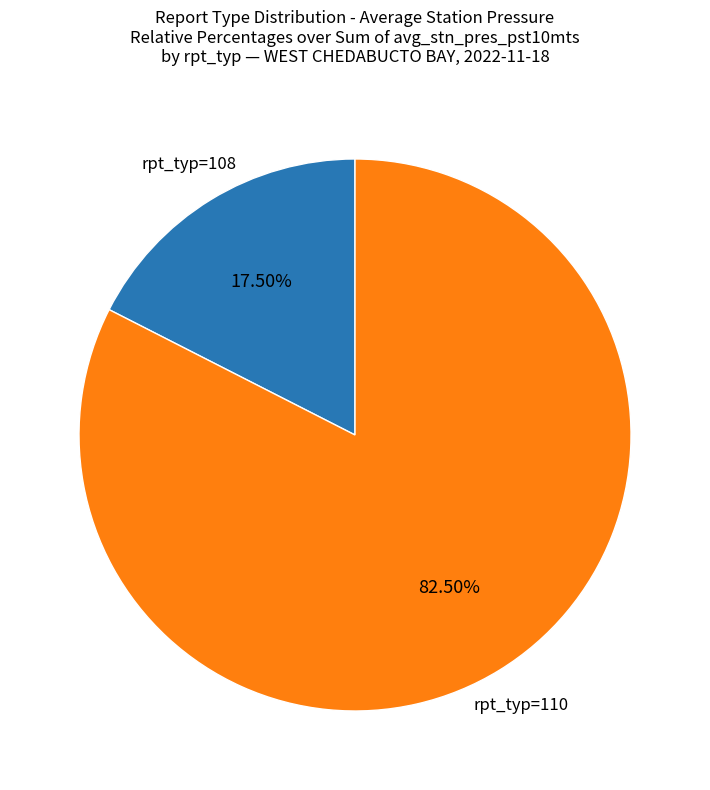

Does any single category account for the majority?

Yes